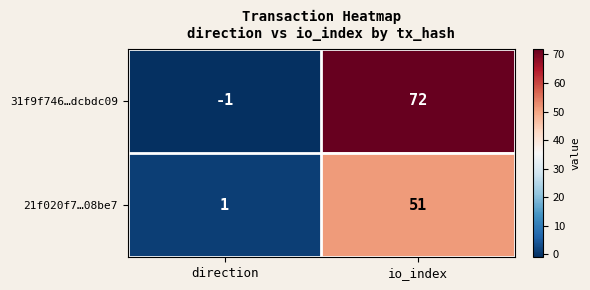

What is the minimum value shown in the chart?

-1